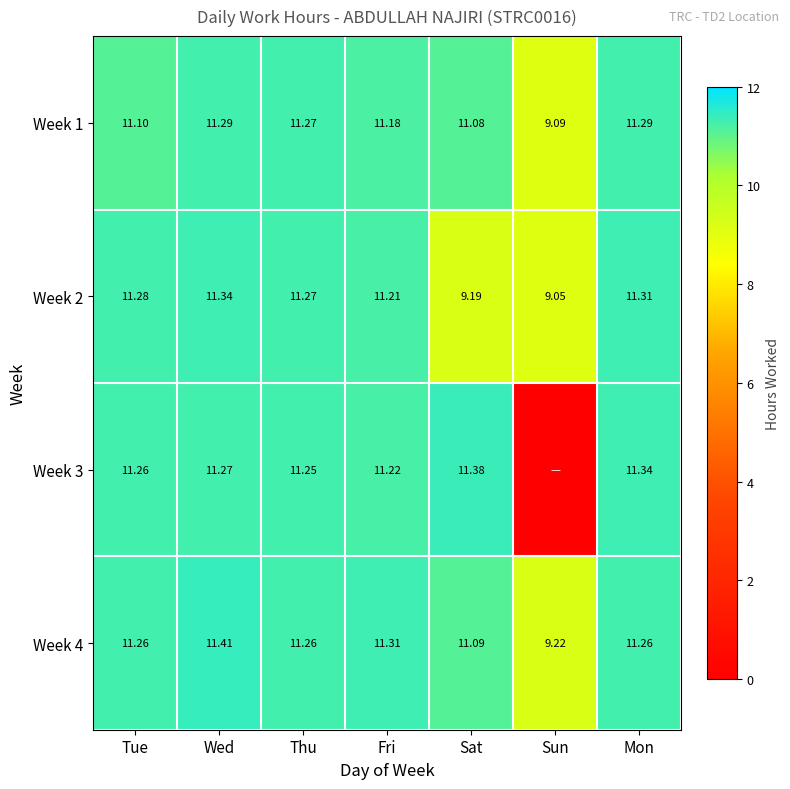

What is the sum of all Week 4 values?

76.8